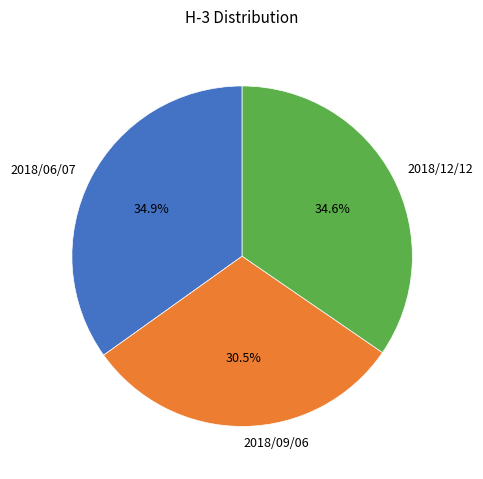

Which slice is the smallest?

2018/09/06